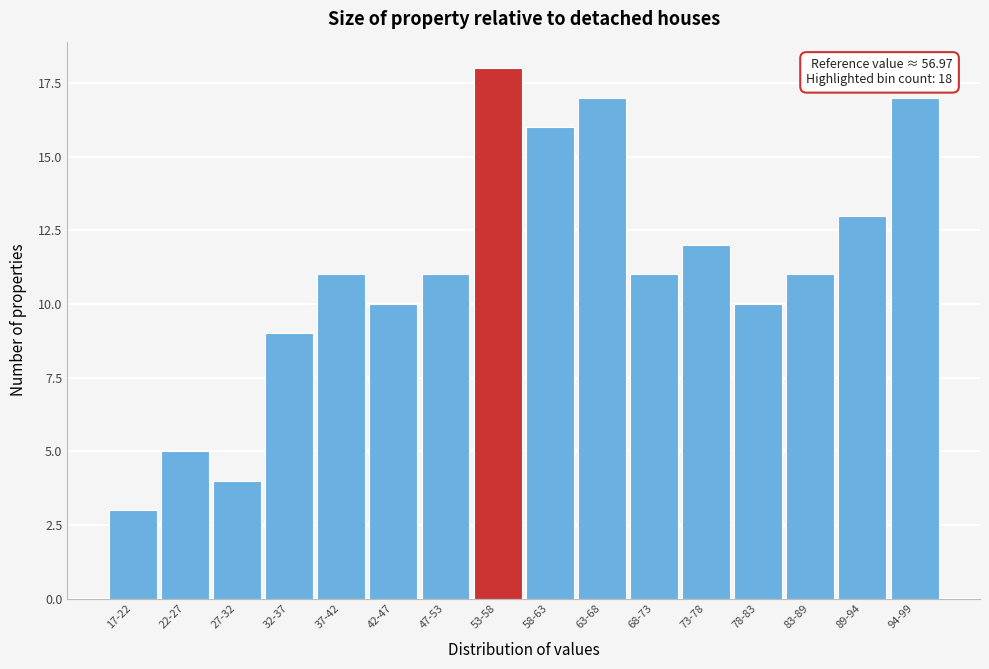

Reading left to right, list all the values displayed in this chart.

3	5	4	9	11	10	11	18	16	17	11	12	10	11	13	17